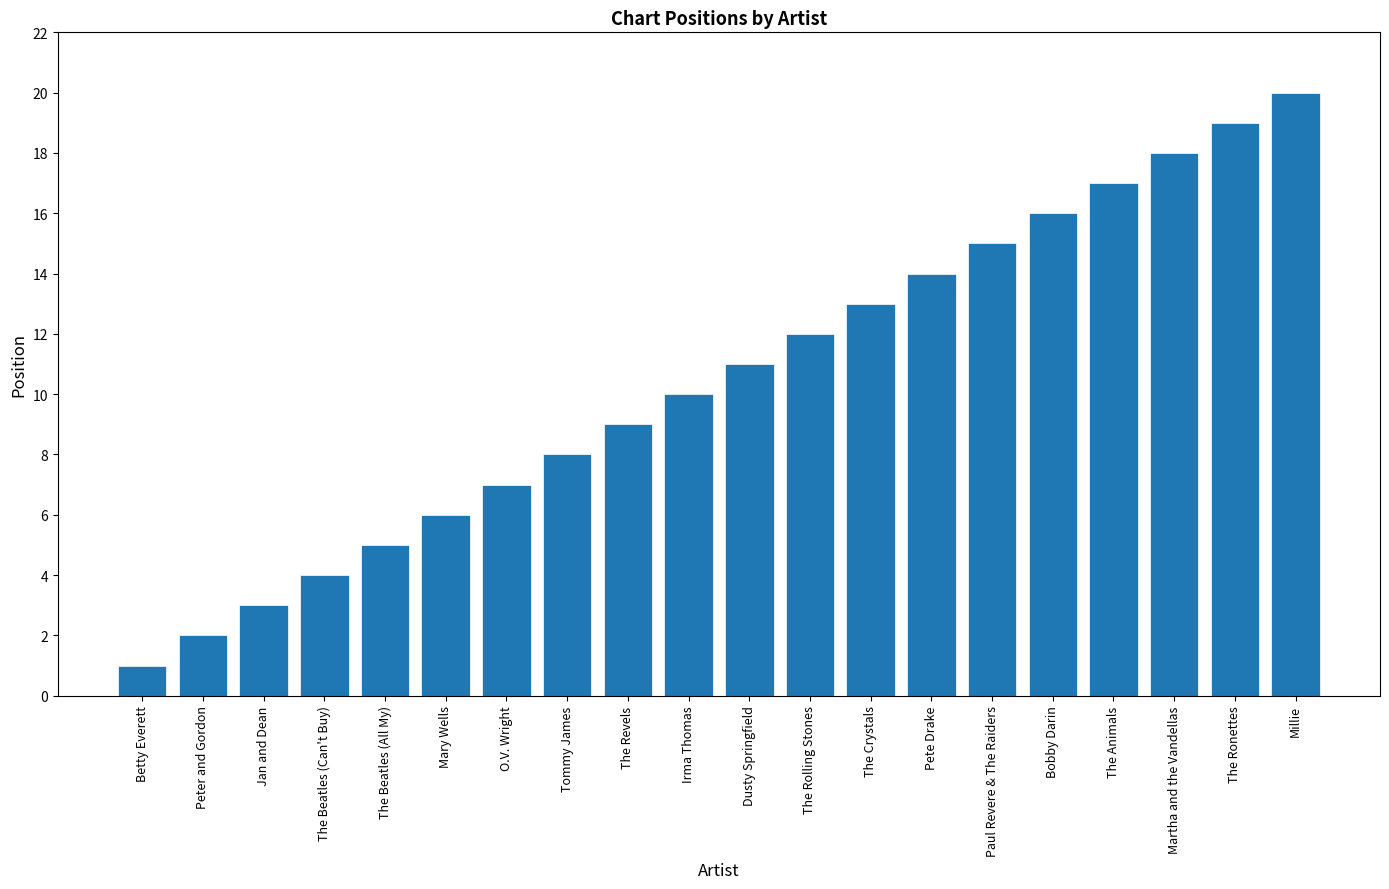

Approximately how many times larger is the value at Pete Drake compared to Paul Revere & The Raiders?

0.9